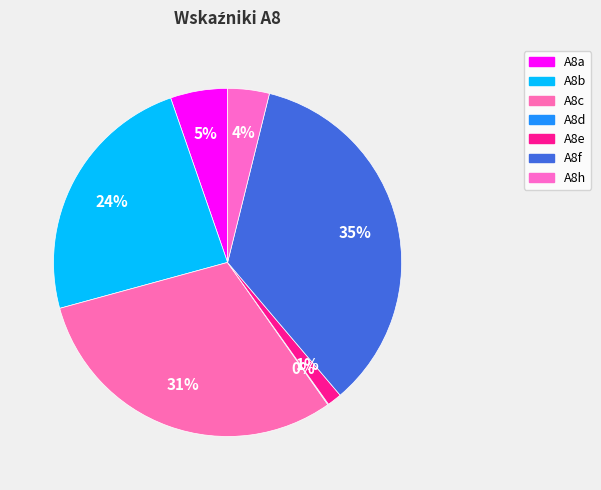

To the nearest percent, what is the combined percentage of A8b and A8h?

28%